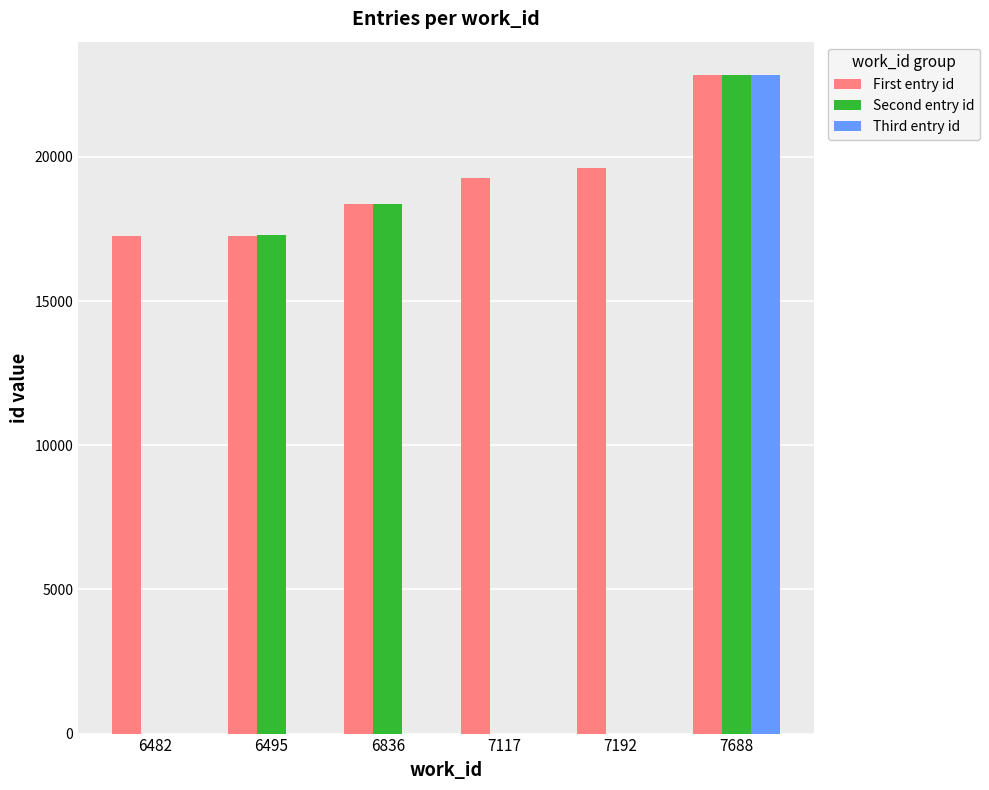

Is it true that Third entry id equals 0 at 6482?

True